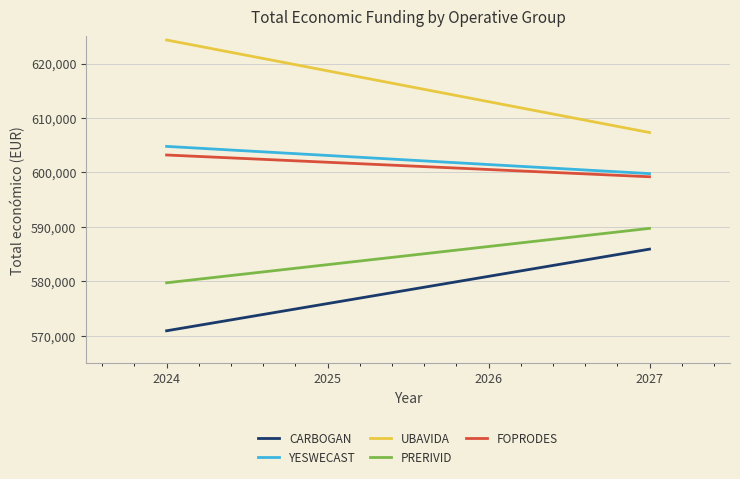

What is the lowest value of the CARBOGAN series?

570914.0